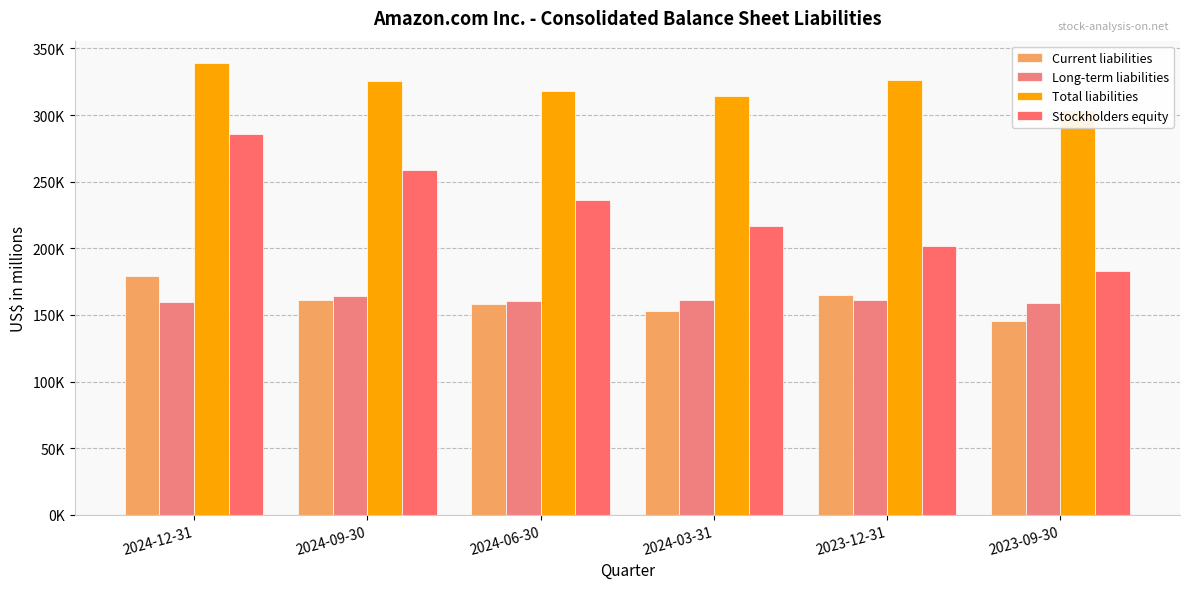

At how many categories does at least one series exceed 218535?

6